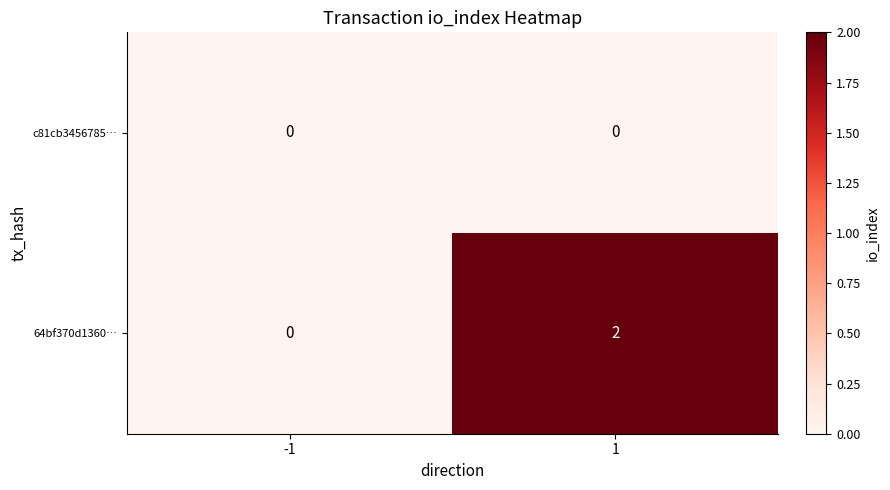

What is the maximum value shown in the chart?

2